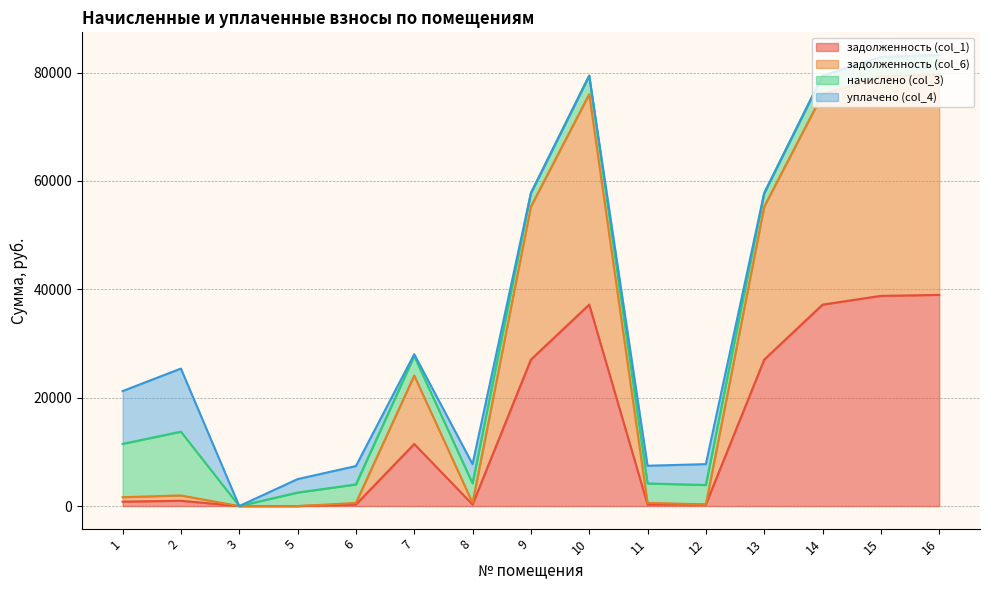

At which category does задолженность (col_1) reach its first local valley?

8